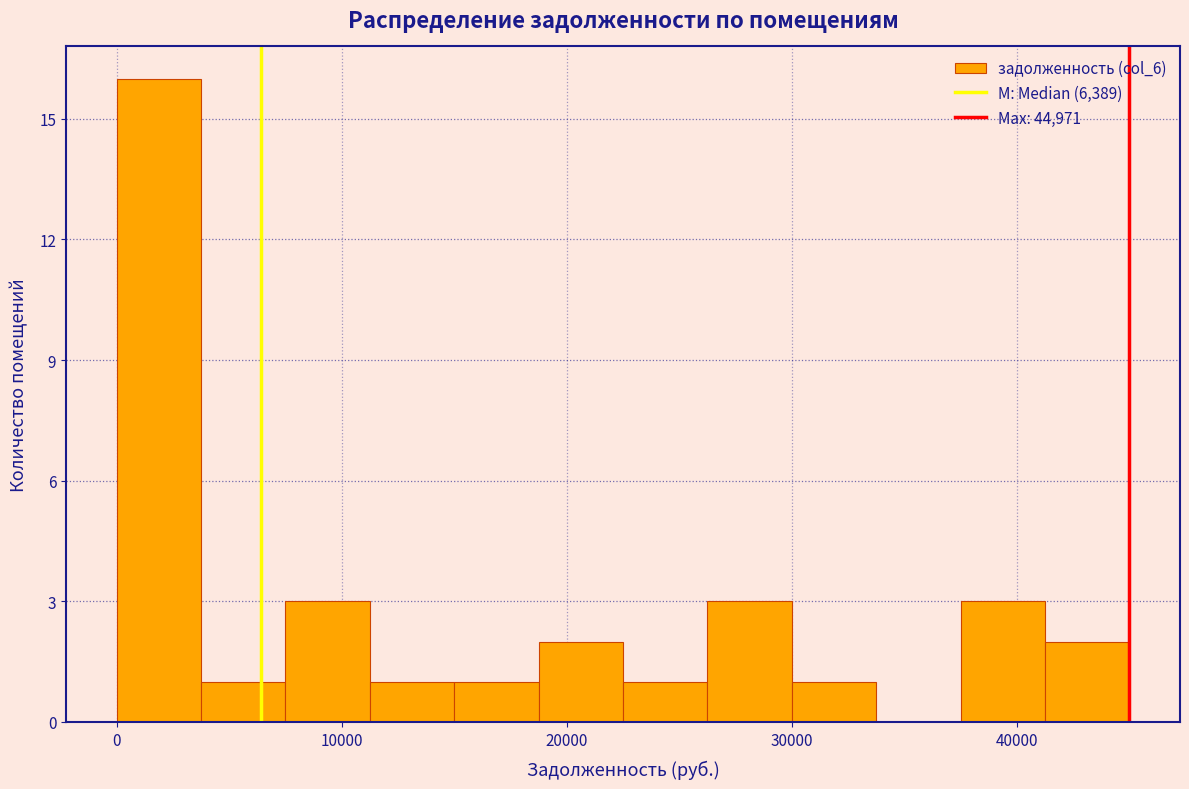

Around what value on the x-axis is the tallest bar? Give the approximate position of its centre, as read against the axis.

2000